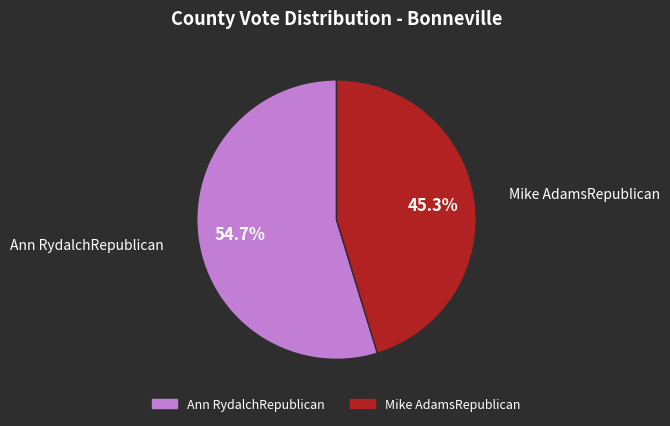

To the nearest percent, what percentage of the pie is Ann RydalchRepublican?

55%